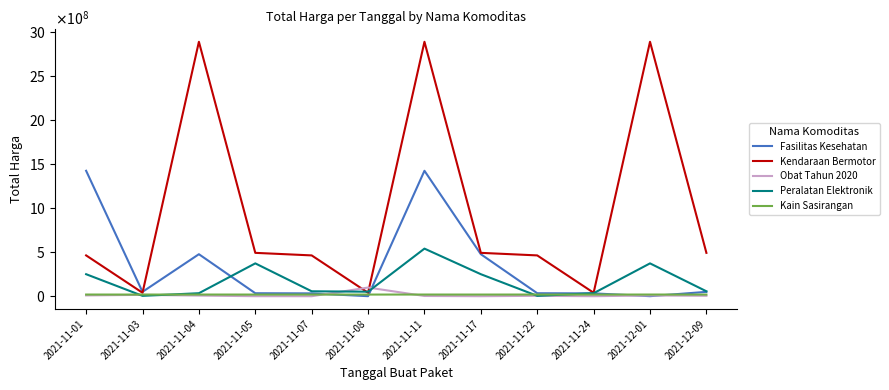

What position from the left is 2021-11-05?

4